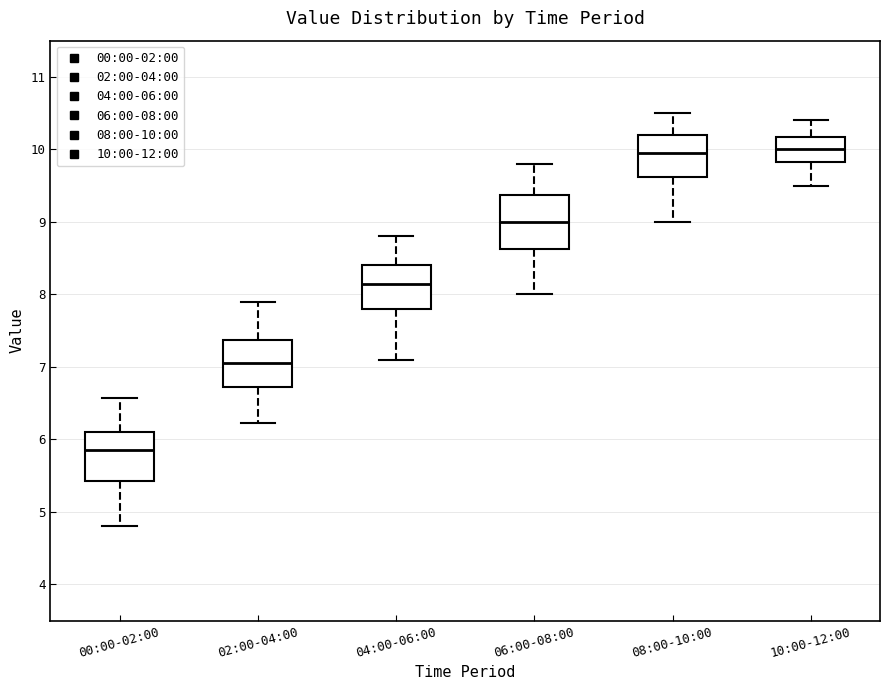

Reading left to right, transcribe this box plot: for each box, give where its median line is, the range the box spans, and where its two whiskers end, as read against the y-axis. The values are not printed on the chart, so give them approximately, as read against the axis.

00:00-02:00: median 5.9, box 5.4 to 6.1, whiskers 4.8 to 6.6
02:00-04:00: median 7.1, box 6.7 to 7.4, whiskers 6.2 to 7.9
04:00-06:00: median 8.2, box 7.8 to 8.4, whiskers 7.1 to 8.8
06:00-08:00: median 9.0, box 8.6 to 9.4, whiskers 8.0 to 9.8
08:00-10:00: median 10.0, box 9.6 to 10.2, whiskers 9.0 to 10.5
10:00-12:00: median 10.0, box 9.8 to 10.2, whiskers 9.5 to 10.4